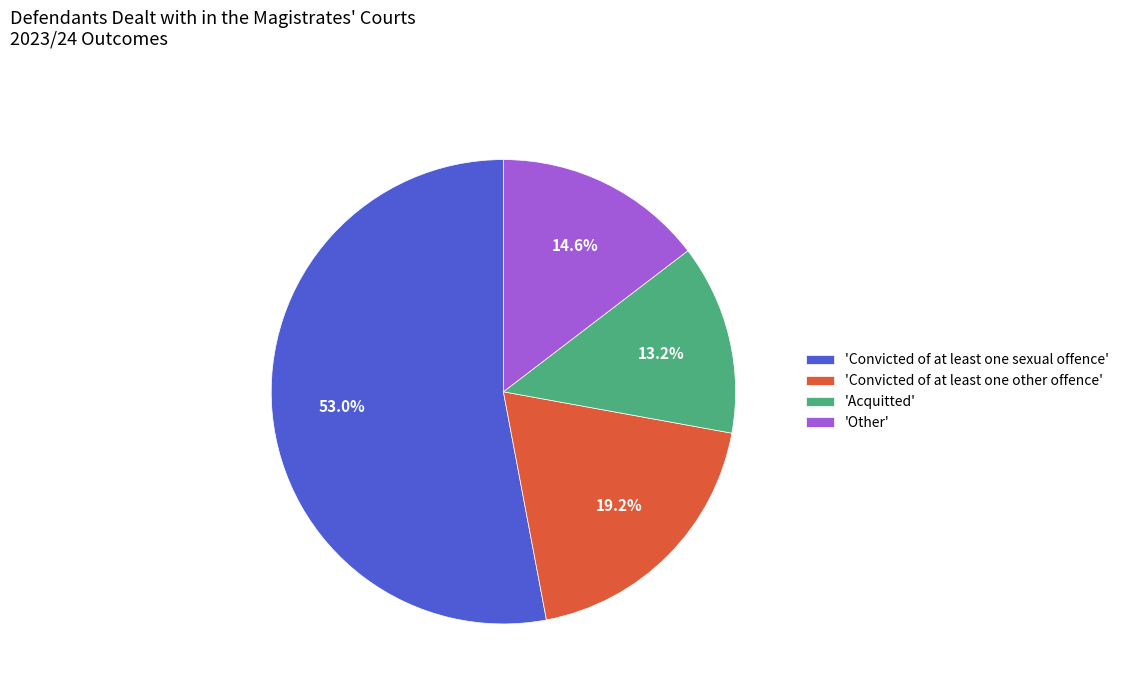

Is 'Convicted of at least one sexual offence' the majority of the pie?

Yes